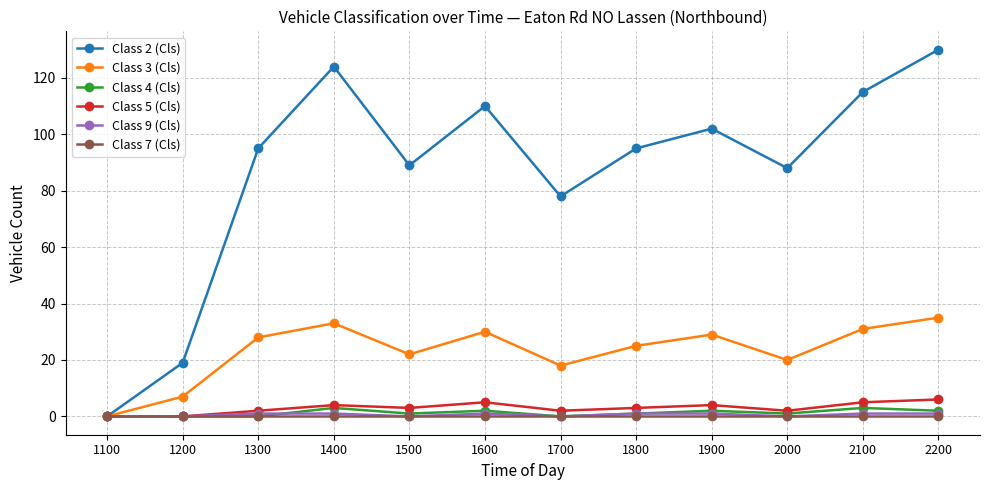

Which series has the largest total across all categories?

Class 2 (Cls)